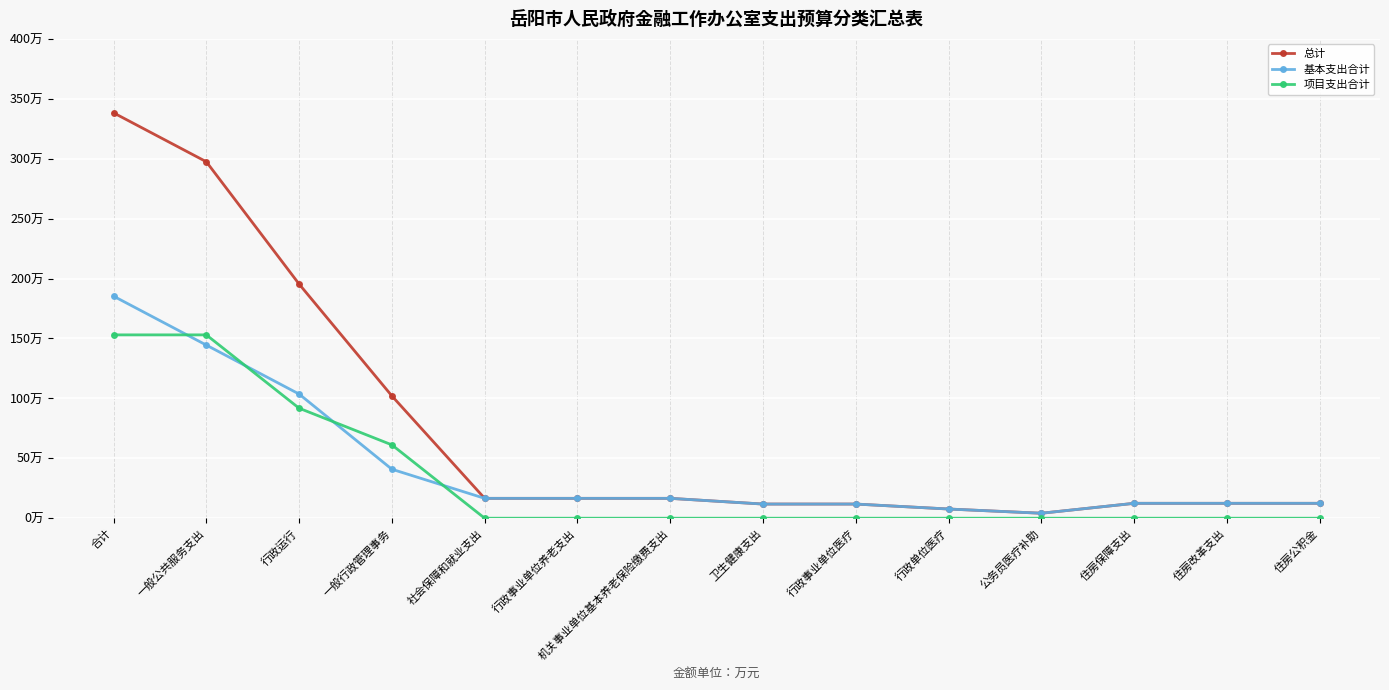

Does the chart have visible grid lines?

Yes